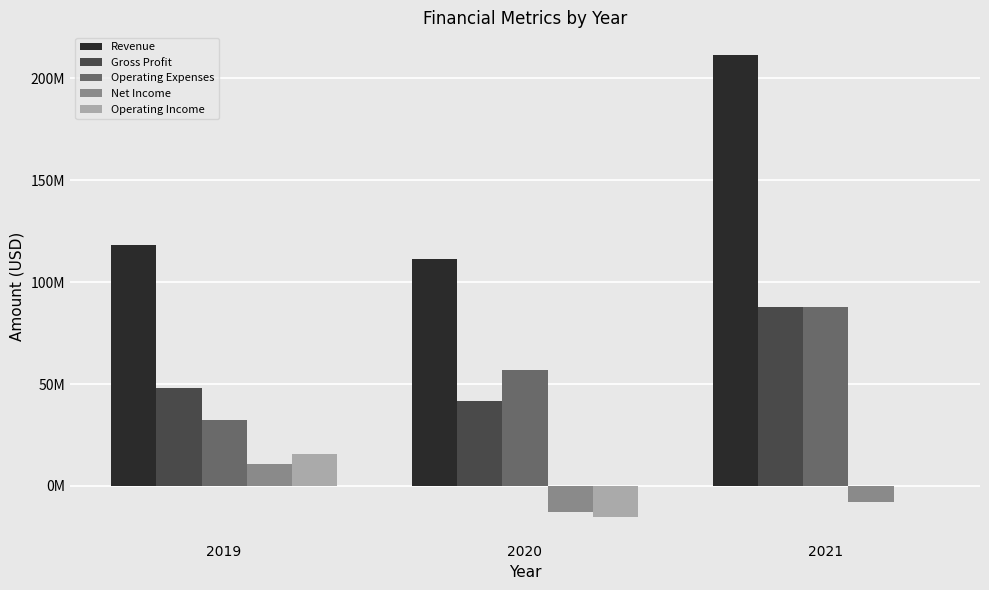

What is the difference between the Revenue values at 2019 and 2021?

92954000